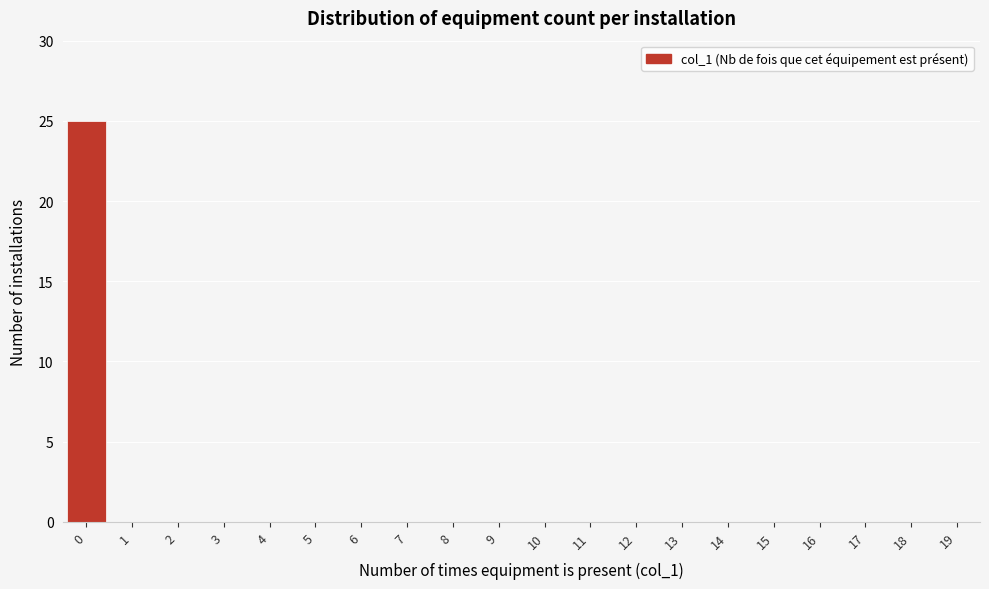

Reading left to right, what are all the values shown in this chart?

0=25	1=0	2=0	3=0	4=0	5=0	6=0	7=0	8=0	9=0	10=0	11=0	12=0	13=0	14=0	15=0	16=0	17=0	18=0	19=0